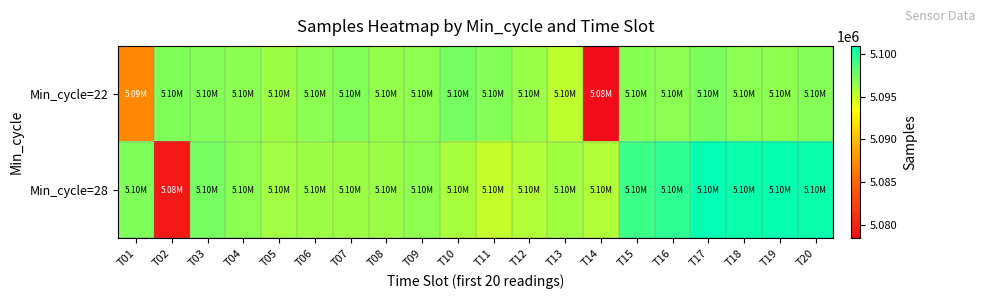

Reading right to left, what are all the values shown in this chart?

Min_cycle=22: T20=5097002	T19=5096795	T18=5096805	T17=5097253	T16=5096821	T15=5096891	T14=5078395	T13=5095301	T12=5096422	T11=5097026	T10=5097496	T09=5096711	T08=5096612	T07=5097102	T06=5096813	T05=5096306	T04=5096871	T03=5097041	T02=5097229	T01=5087047
Min_cycle=28: T20=5100608	T19=5100703	T18=5100602	T17=5100935	T16=5099530	T15=5099103	T14=5095712	T13=5096225	T12=5095705	T11=5095272	T10=5095978	T09=5096772	T08=5096319	T07=5096346	T06=5096278	T05=5096145	T04=5096851	T03=5097497	T02=5079240	T01=5097173